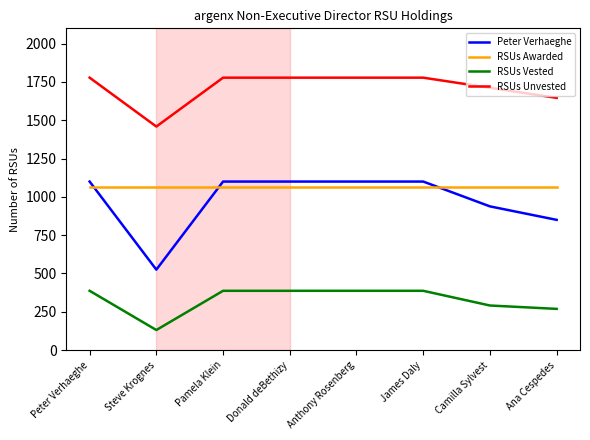

The RSUs Vested series shows 291 at Camilla Sylvest. True or false?

True